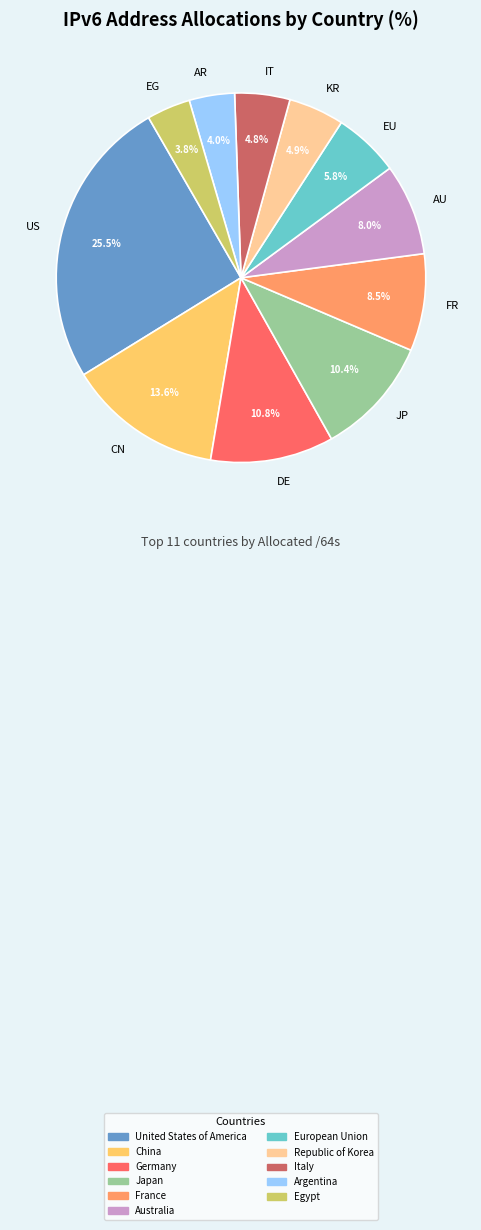

Is the sum of DE and AR greater than half?

No